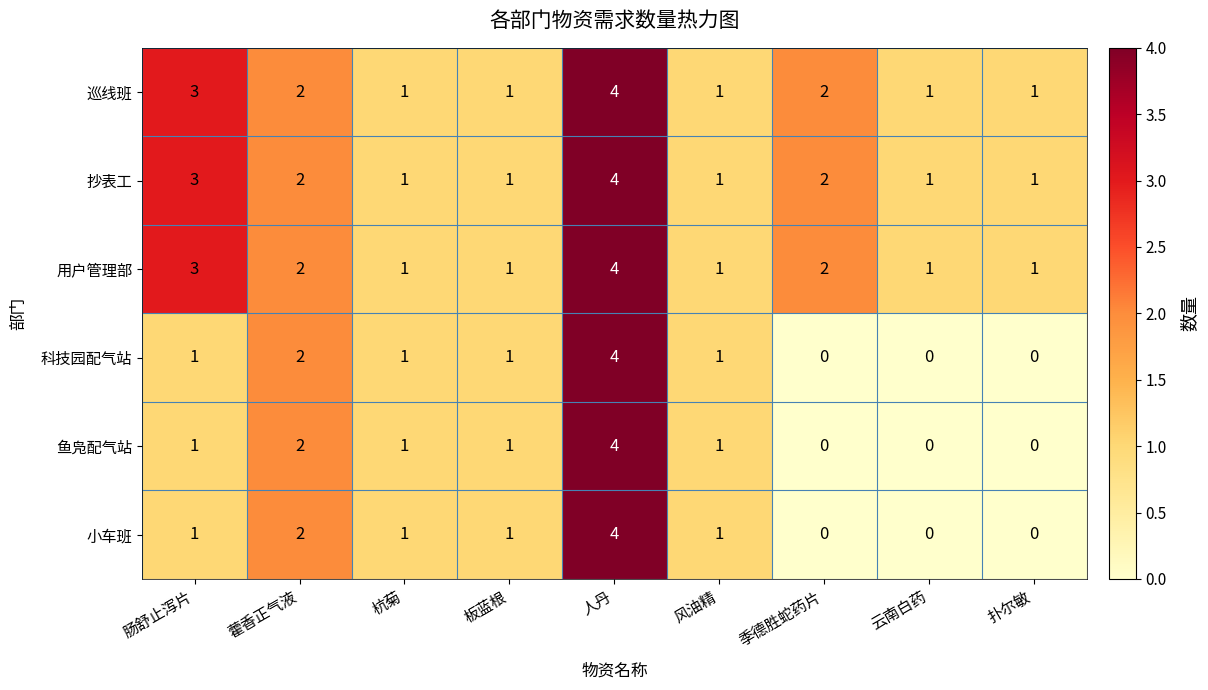

What is the sum of all 巡线班 values?

16